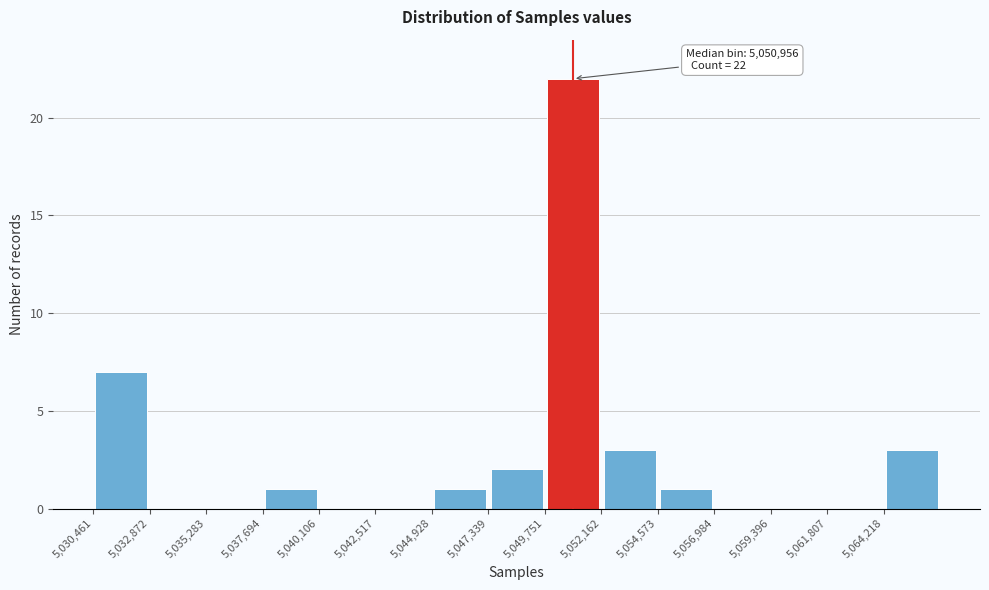

Which range on the x-axis has the tallest bar?

5050000 to 5052000